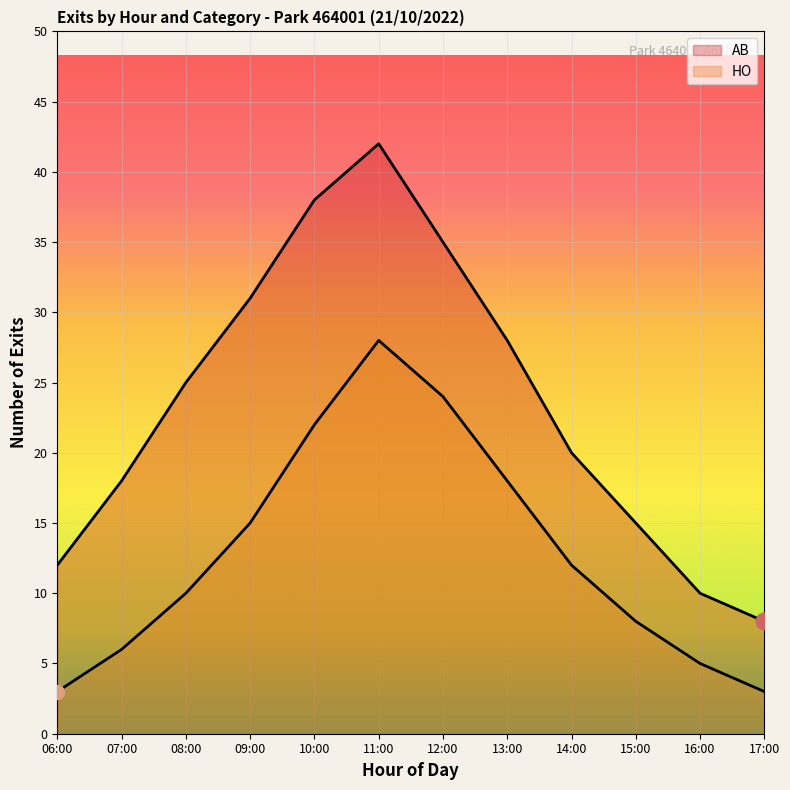

The HO series shows 3 at 06:00. True or false?

True